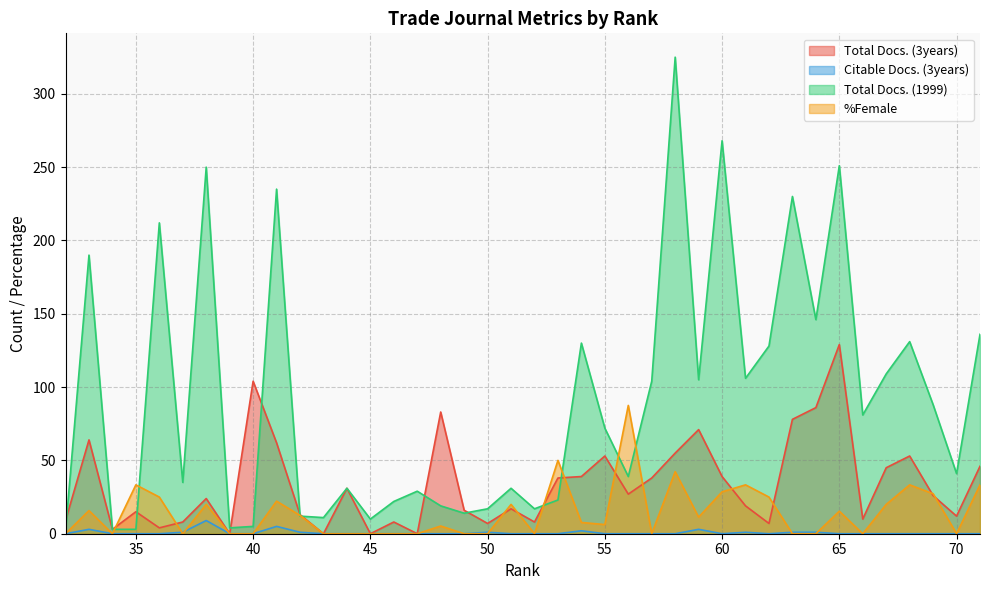

What value does the %Female series have at 61?

33.3